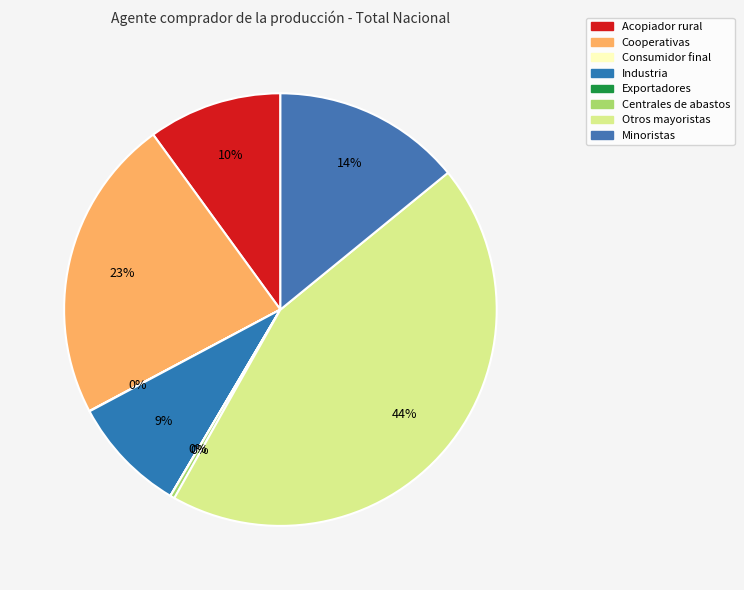

Is the sum of Cooperativas and Acopiador rural greater than half?

No